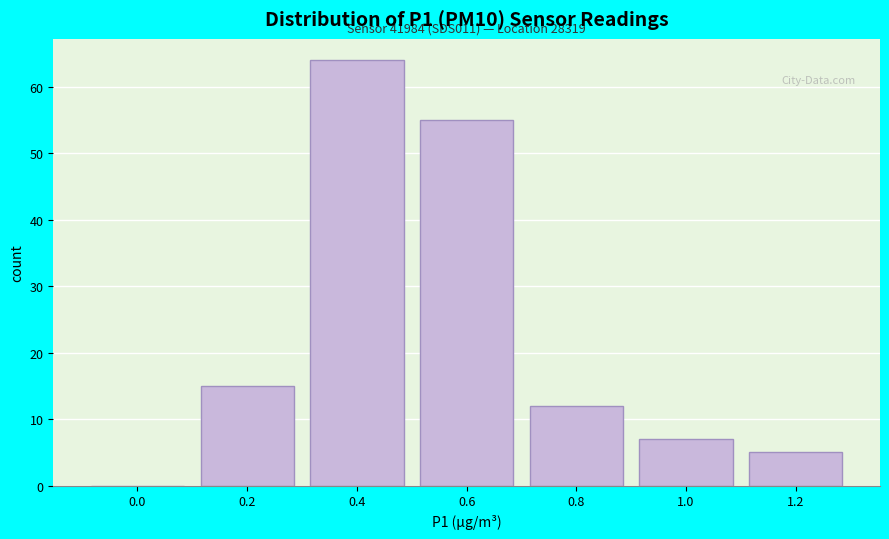

Reading left to right, transcribe all the data shown in this chart.

0.0=0	0.2=15	0.4=64	0.6=55	0.8=12	1.0=7	1.2=5